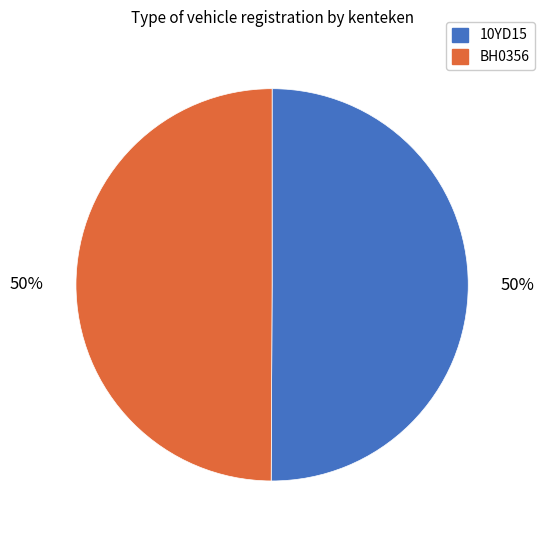

The 10YD15 slice represents 40% of the pie. True or false?

False